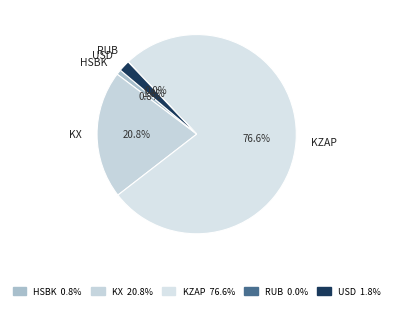

To the nearest percent, what portion does KZAP represent?

77%